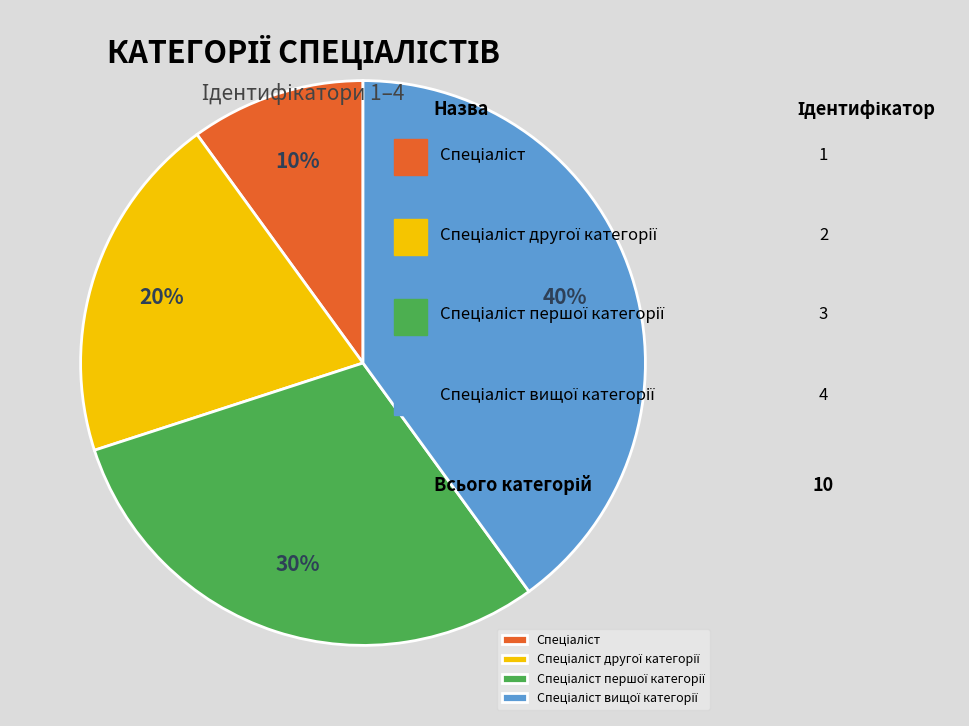

To the nearest percent, what is the difference between the largest and smallest slice percentages?

30%